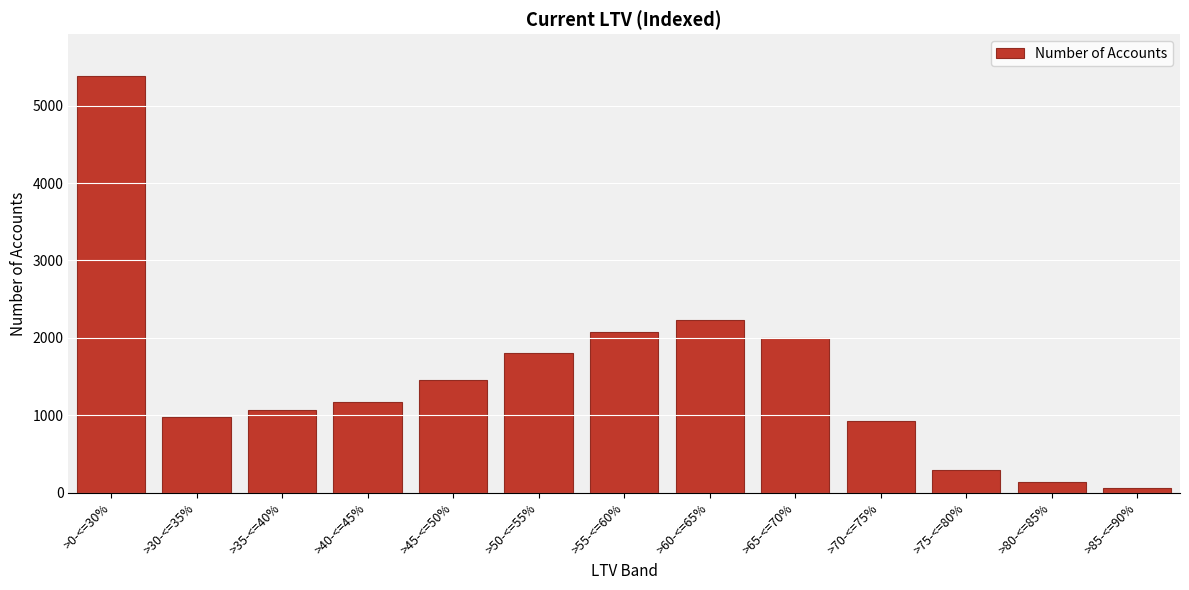

Reading left to right, transcribe all the data shown in this chart.

>0-<=30%=5385	>30-<=35%=975	>35-<=40%=1073	>40-<=45%=1170	>45-<=50%=1451	>50-<=55%=1806	>55-<=60%=2075	>60-<=65%=2233	>65-<=70%=1995	>70-<=75%=920	>75-<=80%=288	>80-<=85%=137	>85-<=90%=57